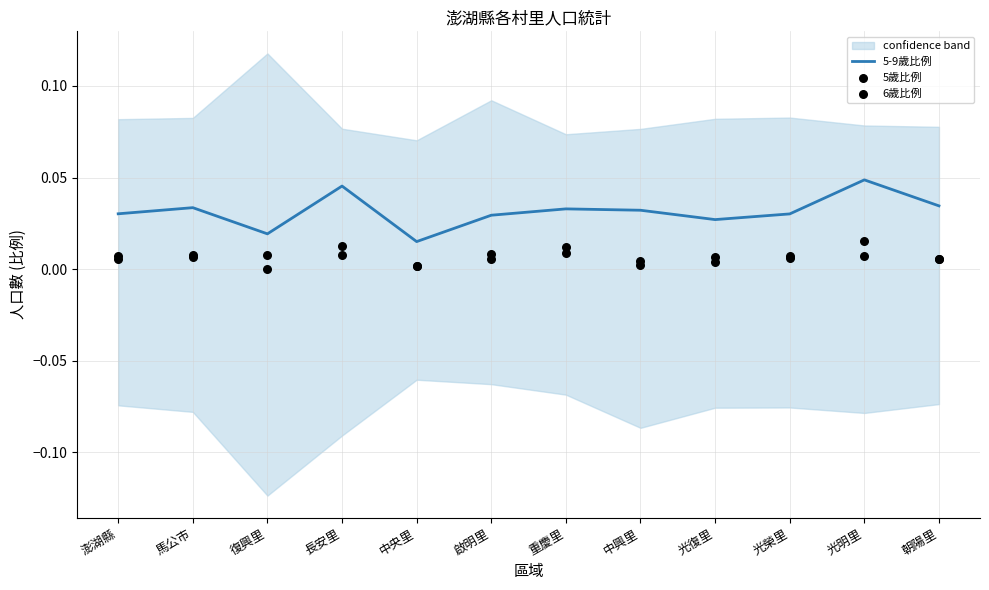

Is the value of 5歲比例 at 馬公市 greater than the value of 5-9歲比例 at 光明里?

No